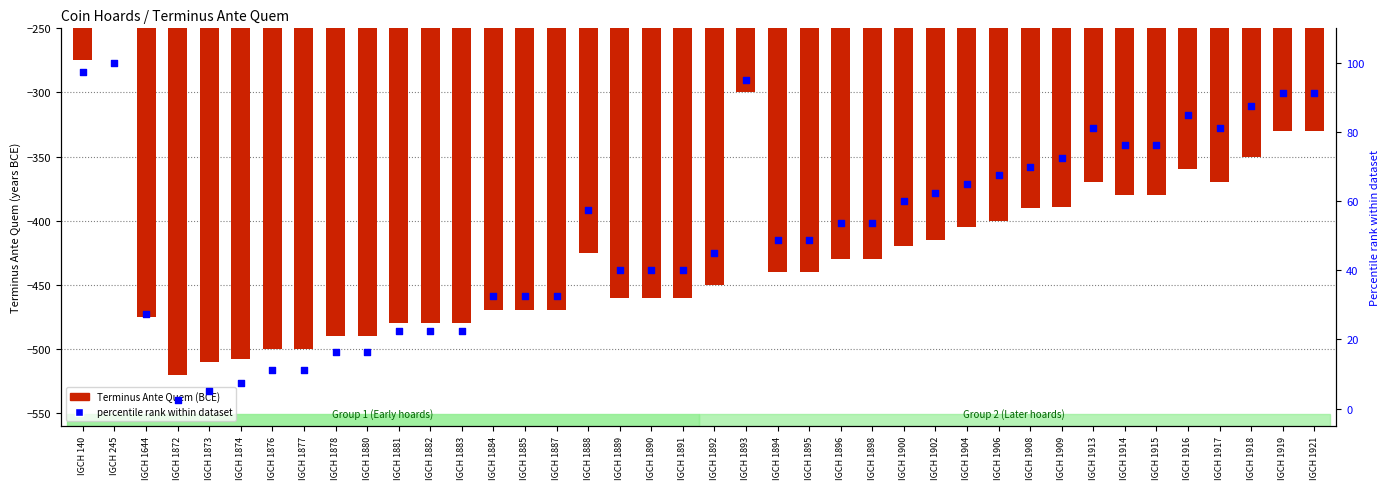

Is the value of Terminus Ante Quem (BCE) at IGCH 1908 greater than the value of percentile rank within dataset at IGCH 1896?

No